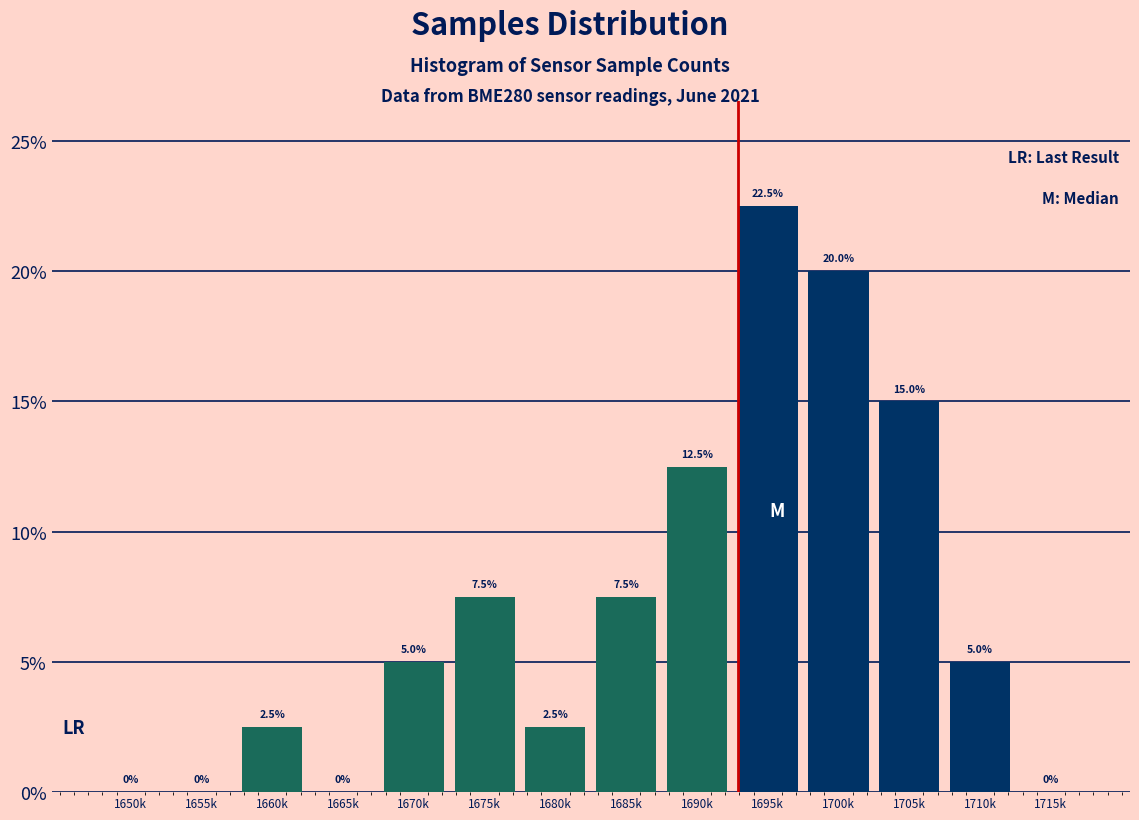

Reading right to left, transcribe all the data shown in this chart.

1715k=0.0	1710k=5.0	1705k=15.0	1700k=20.0	1695k=22.5	1690k=12.5	1685k=7.5	1680k=2.5	1675k=7.5	1670k=5.0	1665k=0.0	1660k=2.5	1655k=0.0	1650k=0.0